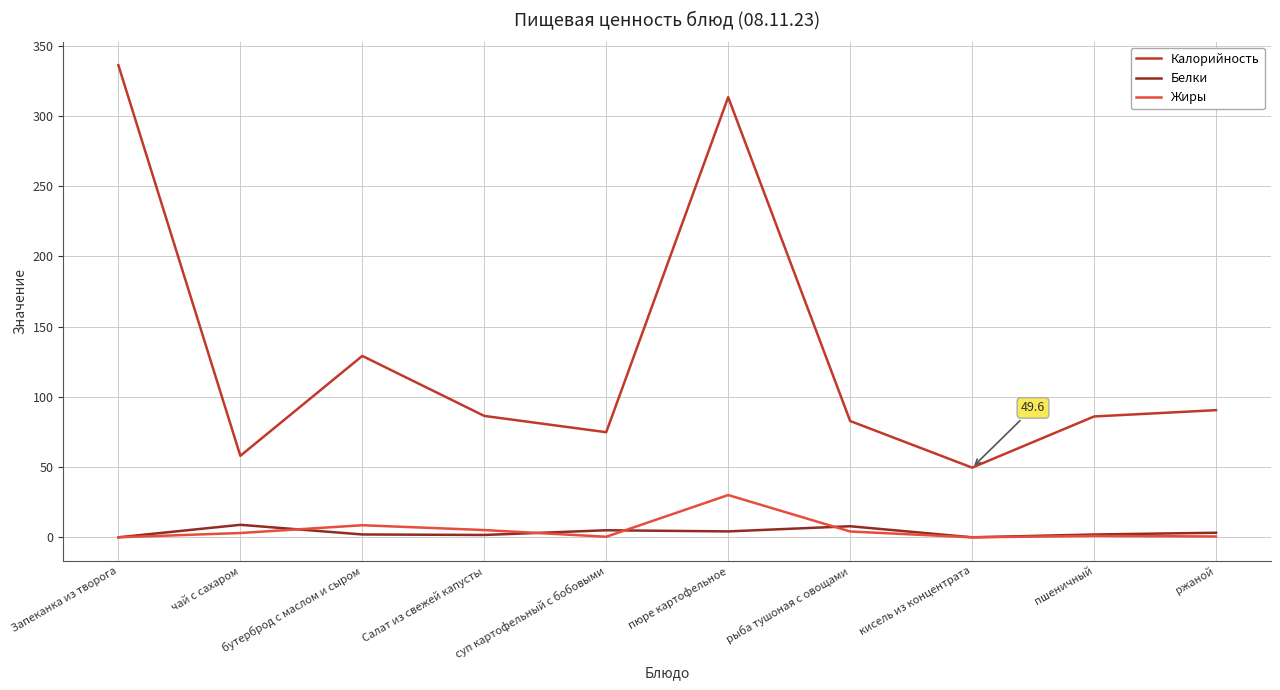

How many interior local valleys does the Калорийность series have?

3